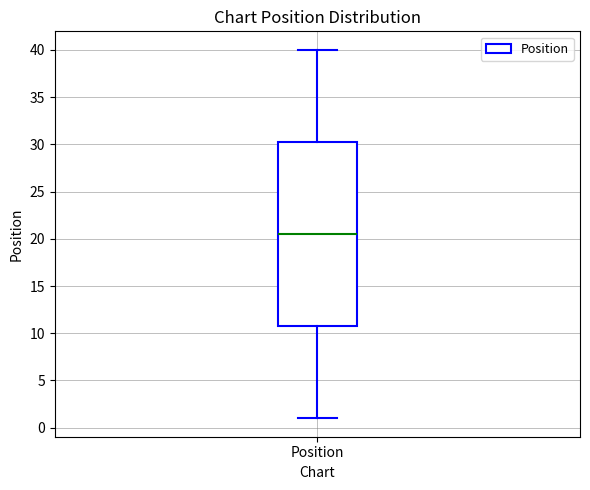

Read this box plot against the y-axis: the position of the median line, the range covered by the box, and the ends of both whiskers. The values are not printed on the chart, so give them approximately, as read against the axis.

median 20.5, box 11.0 to 30.5, whiskers 1.0 to 40.0